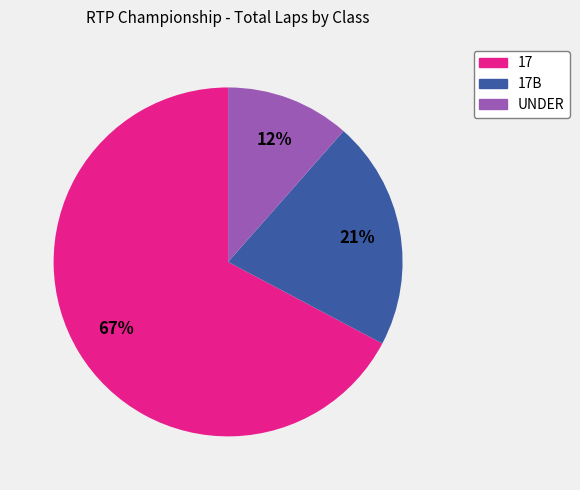

How many slices are in this pie chart?

3